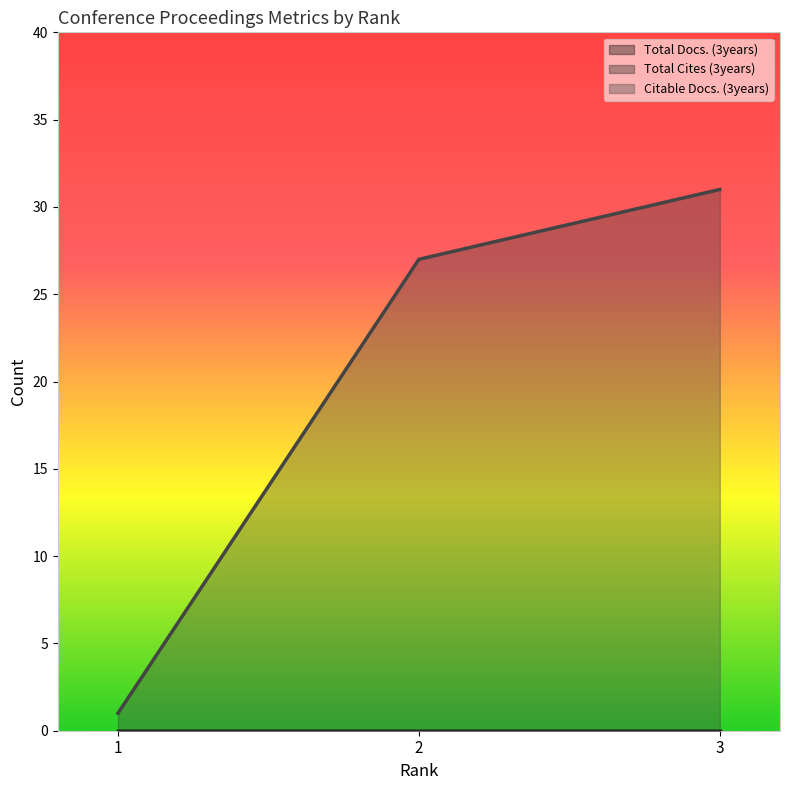

The Total Docs. (3years) series shows 0 at 2. True or false?

True